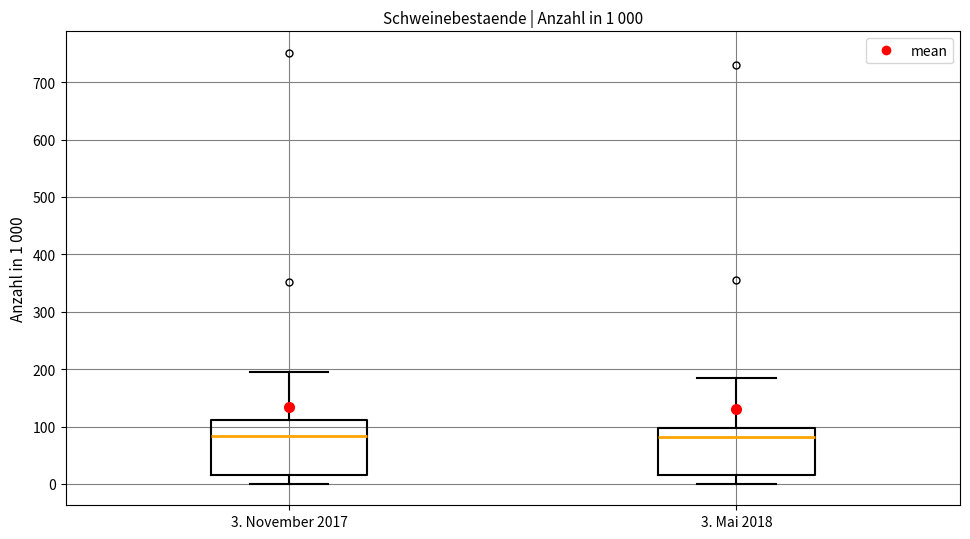

Which box is the tallest, from its lower edge to its upper edge?

3. November 2017